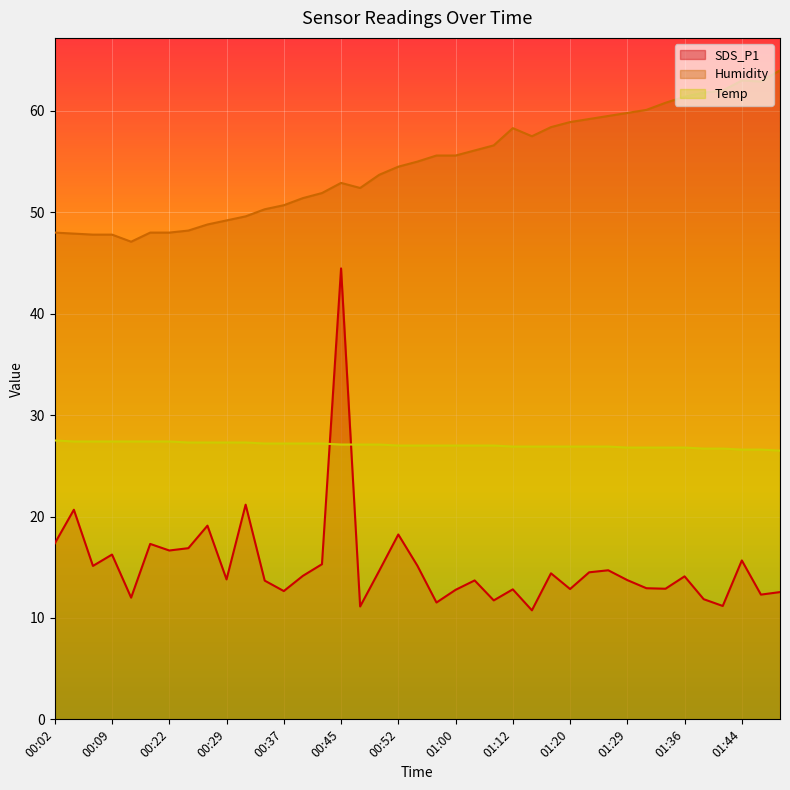

What is the label of the 33rd point from the right?

00:22